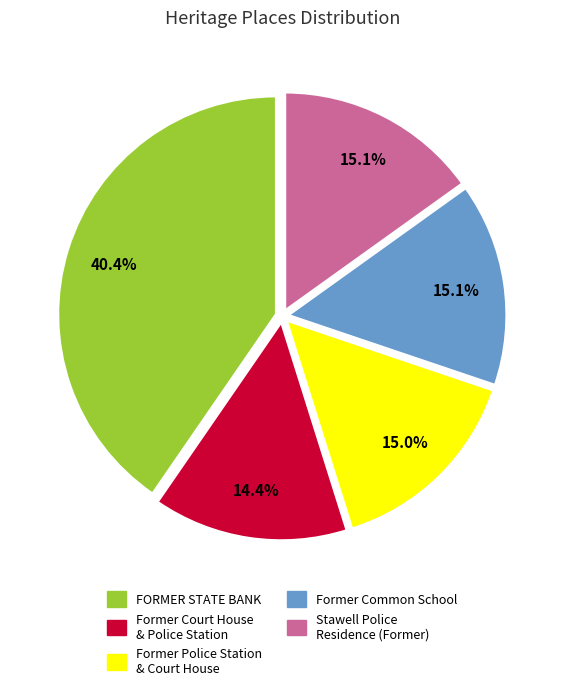

Between Stawell Police Residence (Former) and FORMER STATE BANK, which is larger?

FORMER STATE BANK